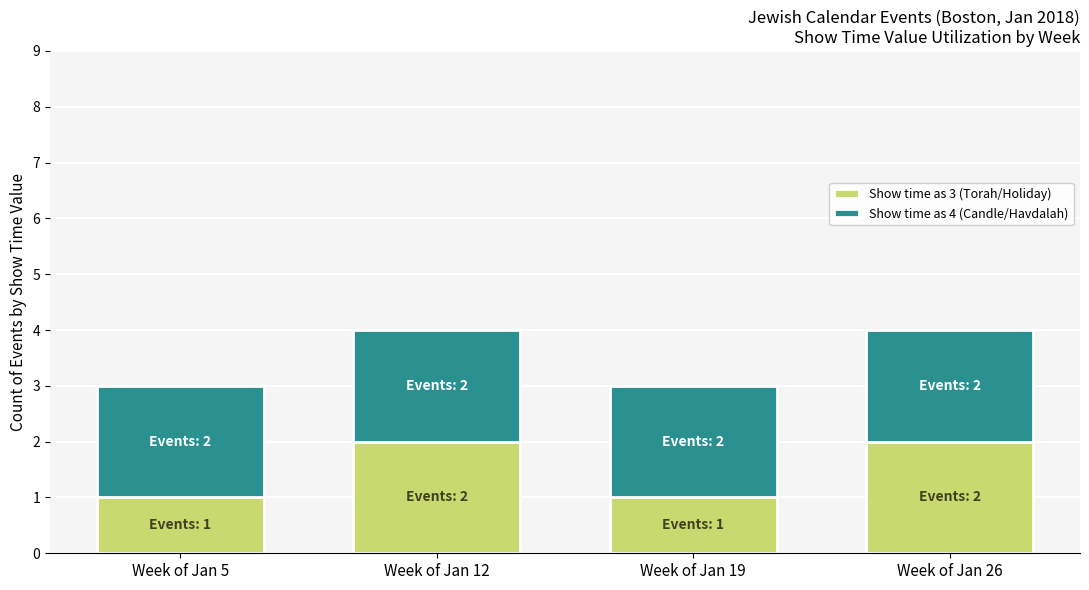

The value of Show time as 3 (Torah/Holiday) at Week of Jan 19 is 1. True or false?

True